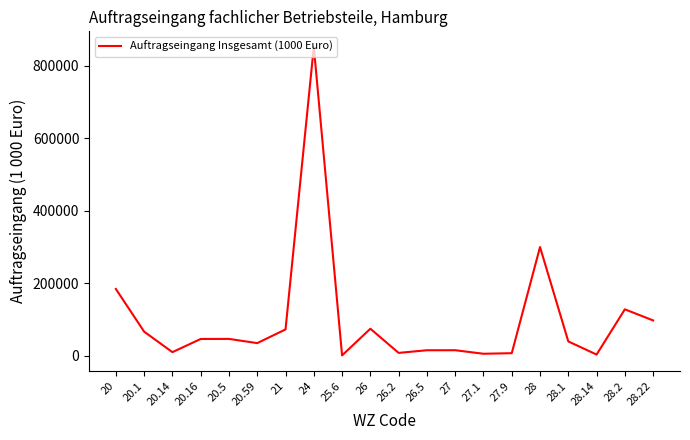

Where is the data nearest to the value 426994?

28